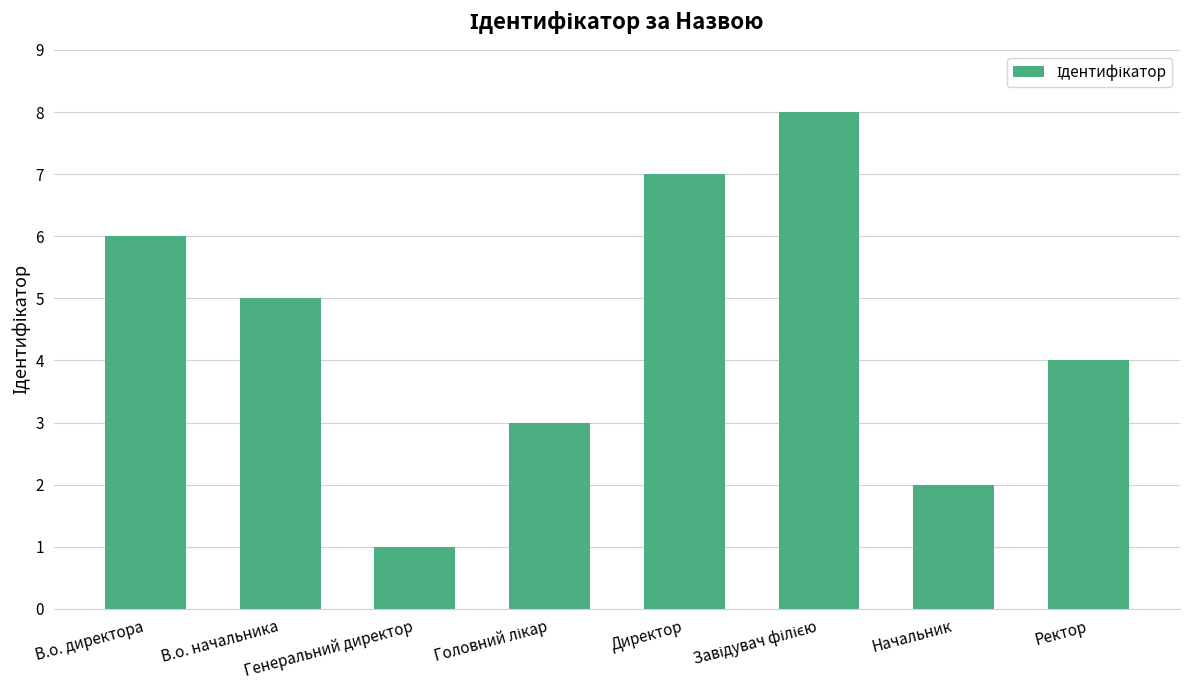

Where does the data first go above 5?

В.о. директора